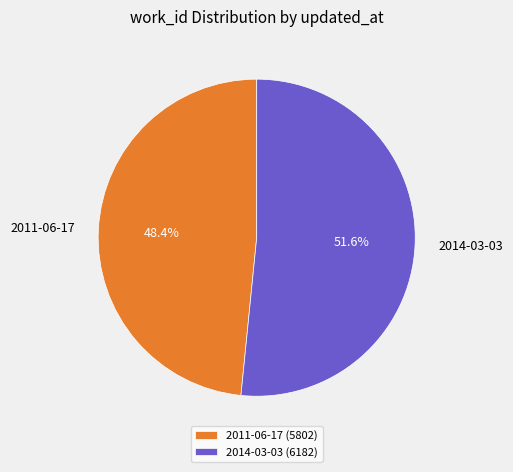

To the nearest percent, what is the difference between the largest and smallest slice percentages?

3%